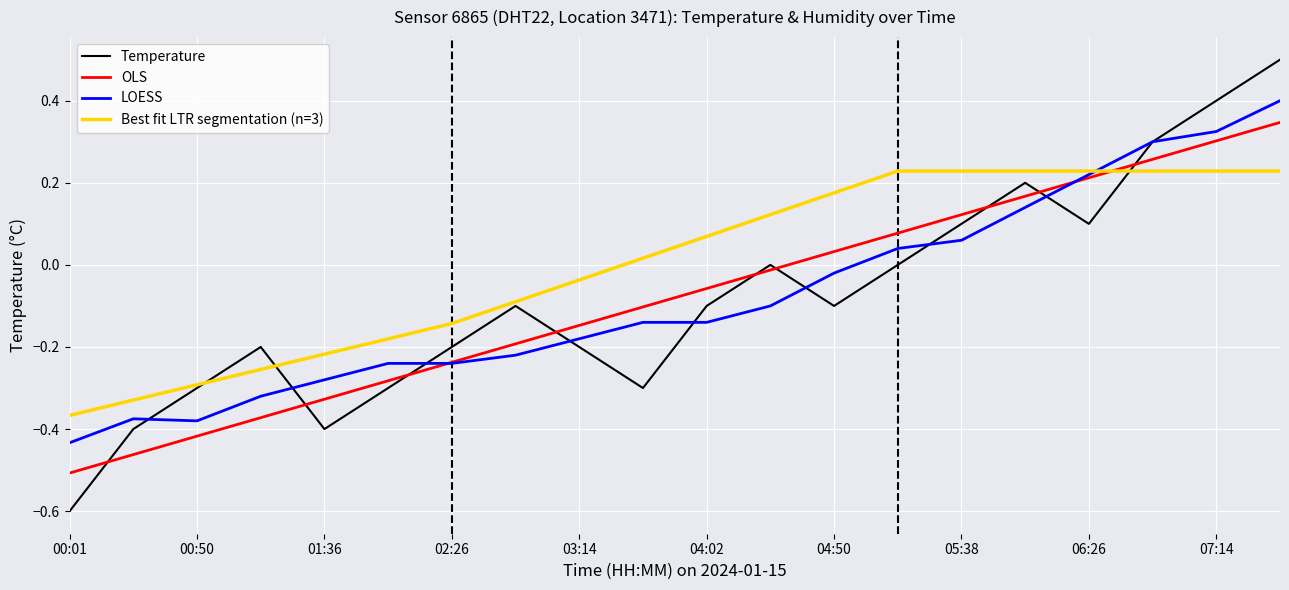

How many data points does each series have?

20